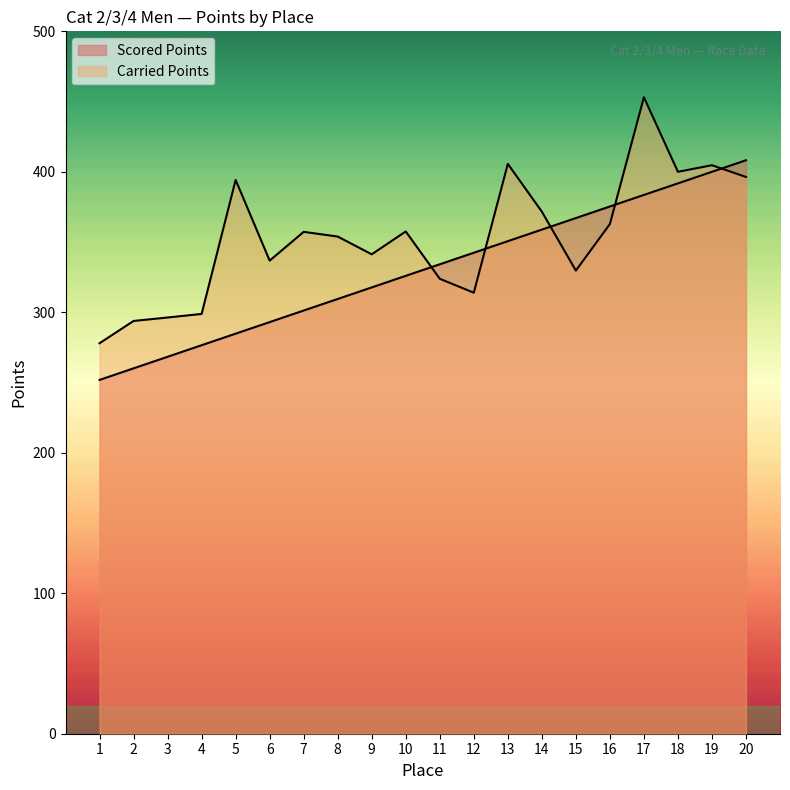

At 4, list the series in order from smallest to largest.

Scored Points, Carried Points